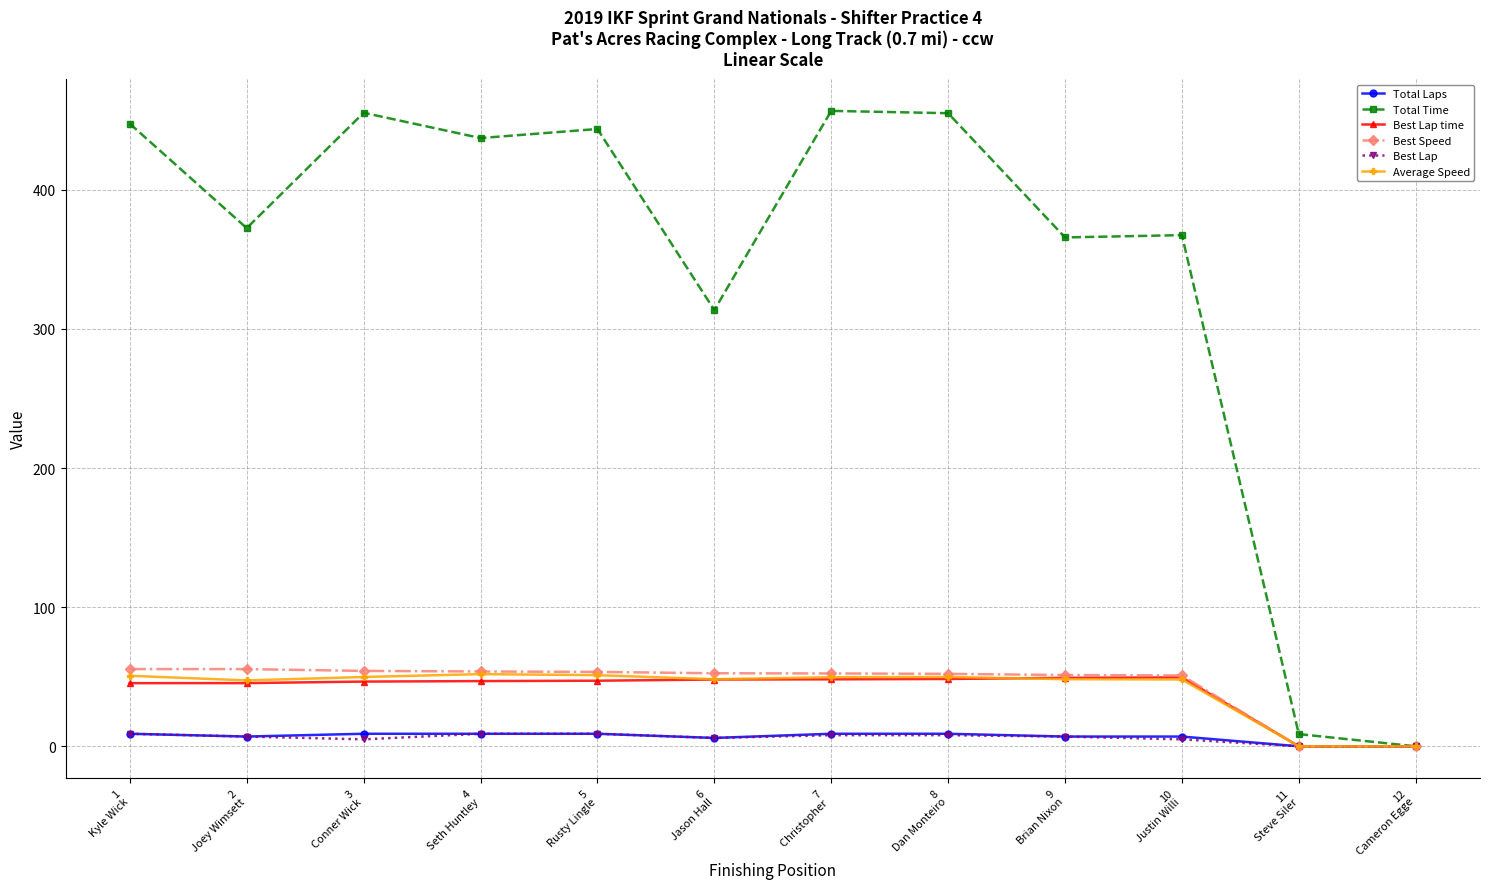

What is the greatest value displayed?

456.7